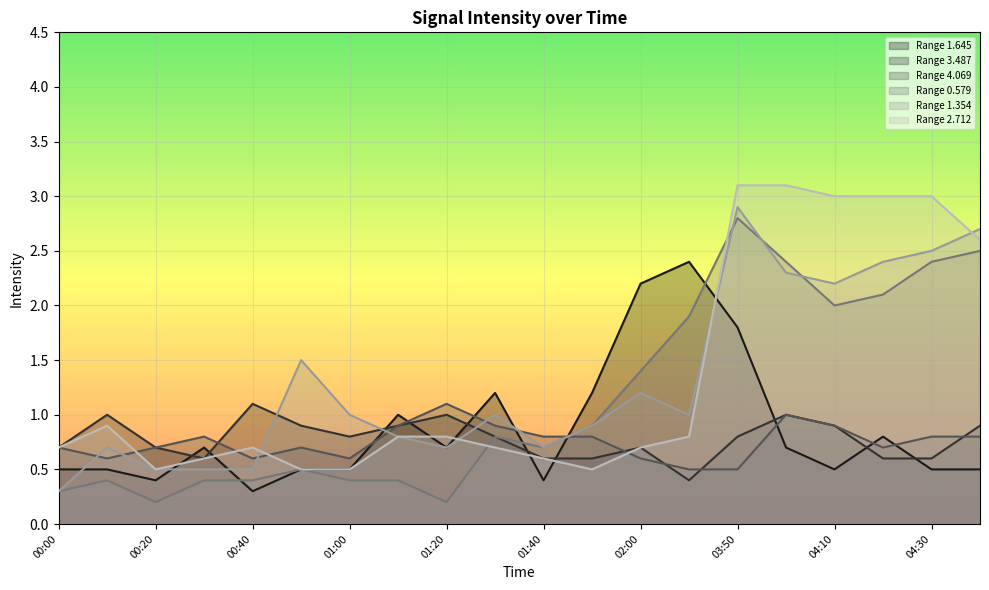

Count the Range 3.487 values in the range 0 to 1.

19